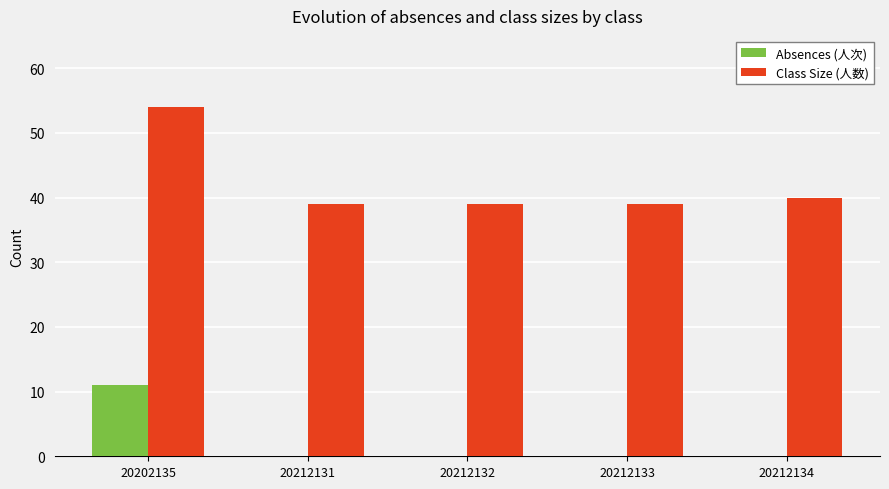

What is the sum of the Class Size (人数) values at 20212134 and 20212132?

79